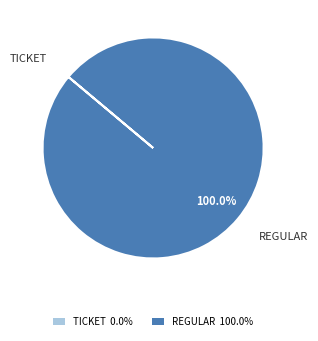

Does any single category account for the majority?

Yes